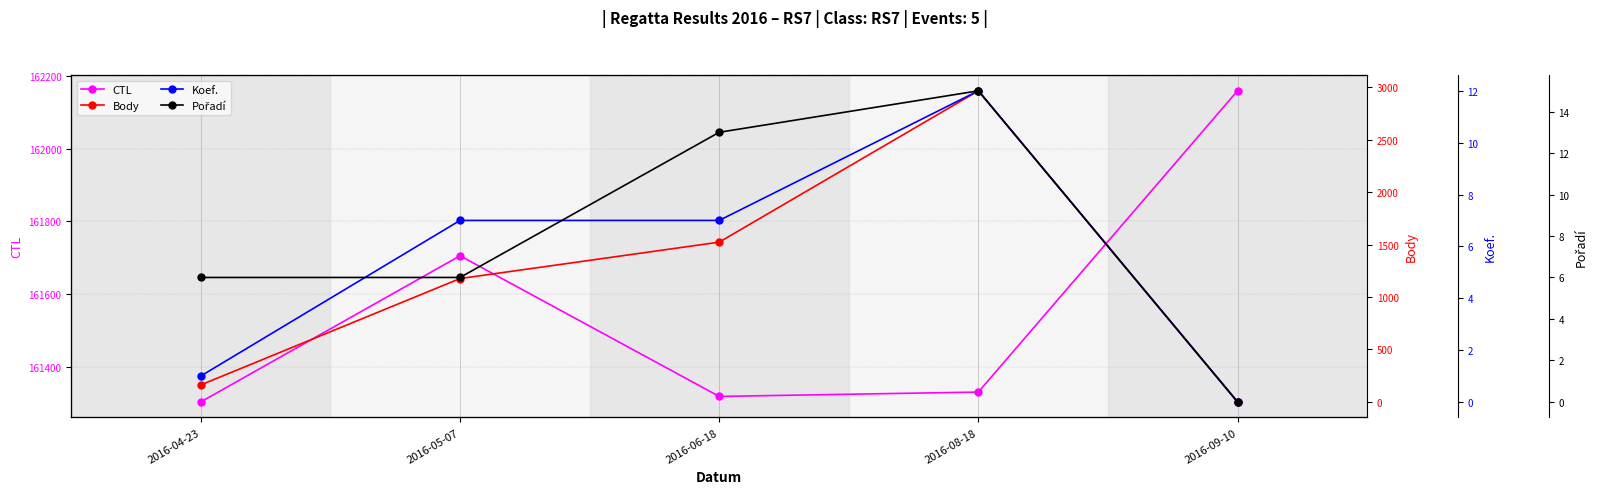

The value of Body at 2016-04-23 is 162. True or false?

True